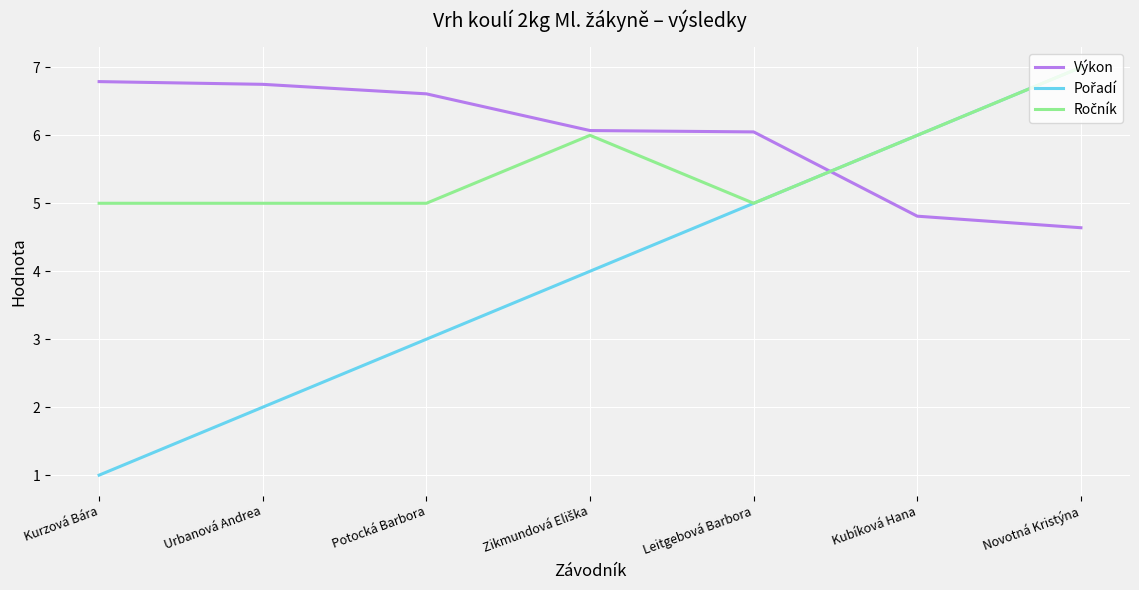

What is the total value across all series at Leitgebová Barbora?

16.1